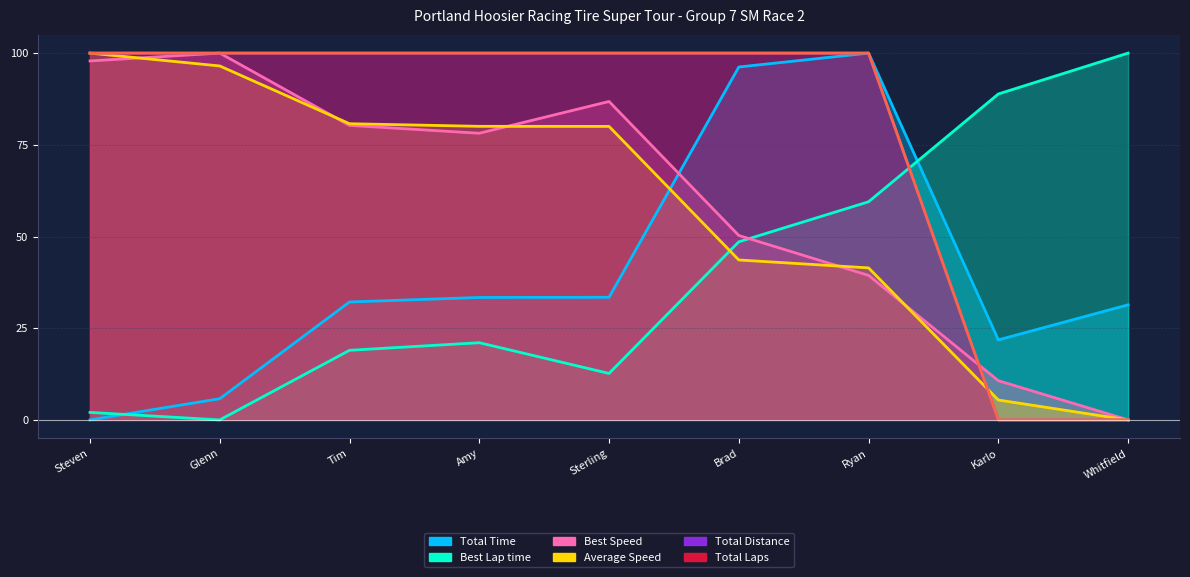

The value of Average Speed at Ryan is 72.5. True or false?

False